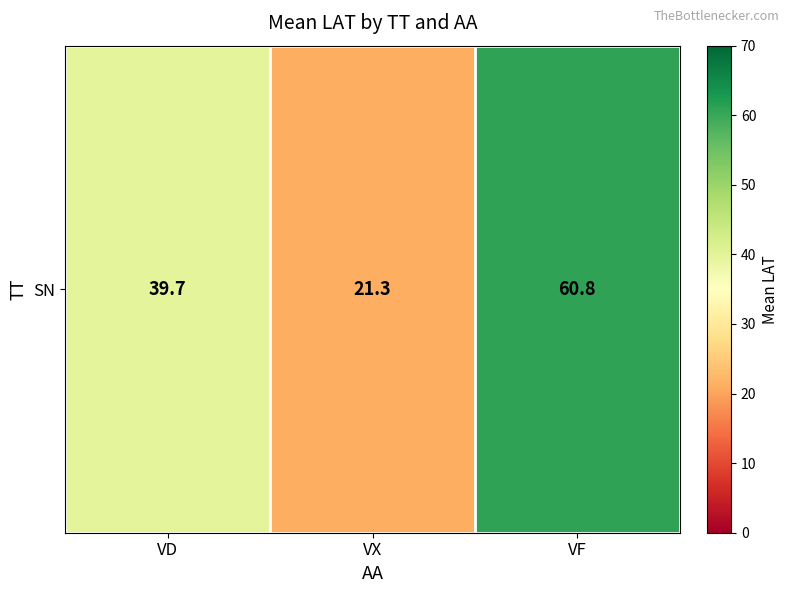

Reading left to right, transcribe all the data shown in this chart.

39.7	21.3	60.8